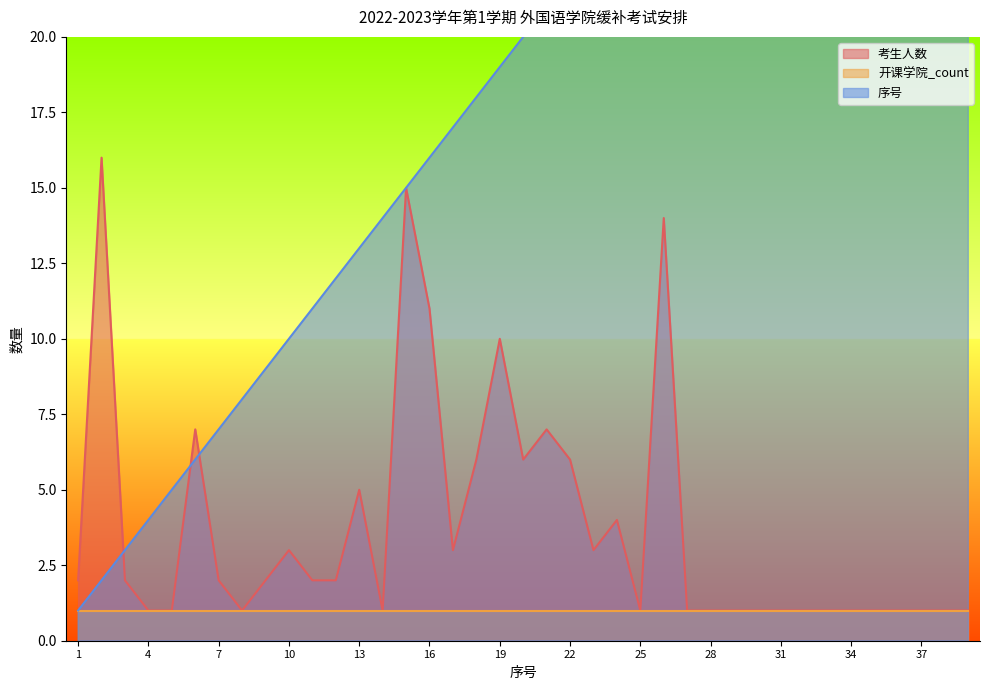

What is the highest value of the 考生人数 series?

16